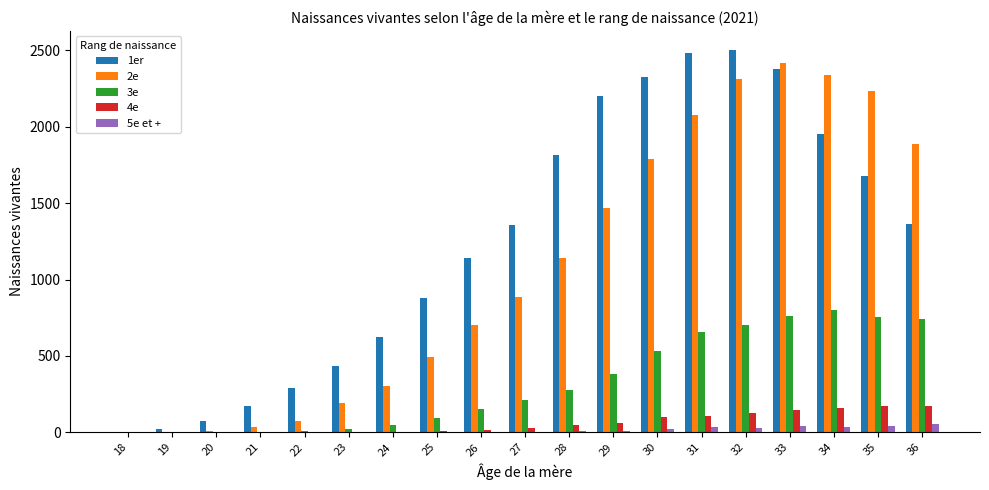

The value of 3e at 34 is 278. True or false?

False